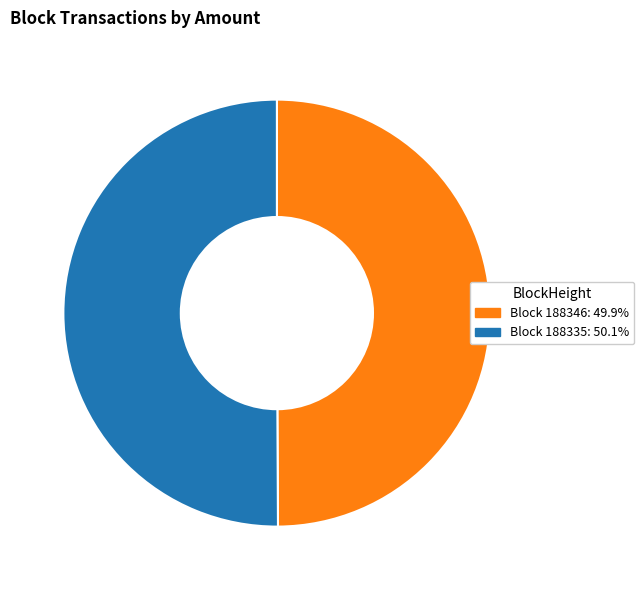

Is the sum of Block 188335: 50.1% and Block 188346: 49.9% greater than half?

Yes